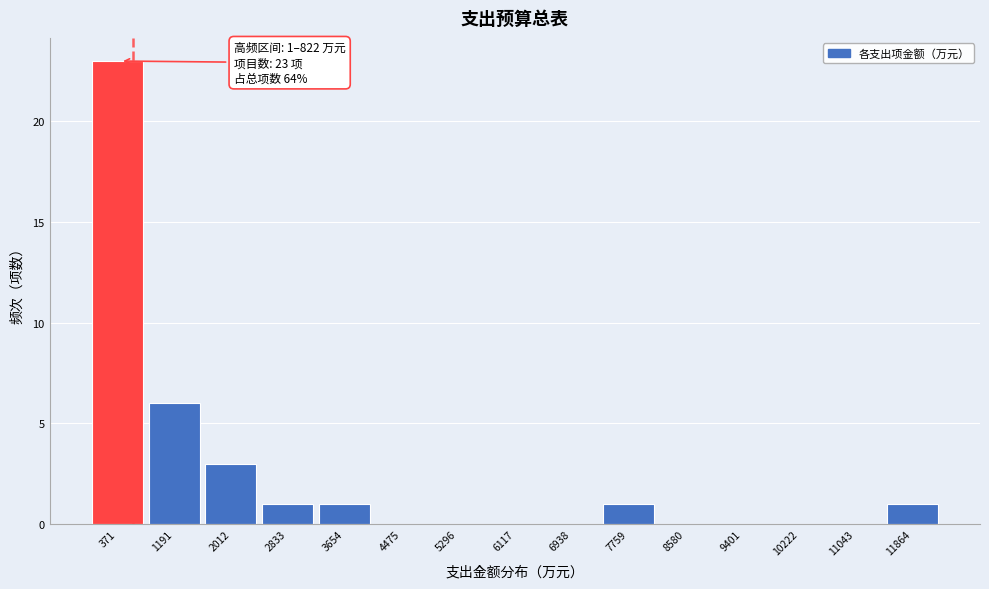

Over which range of the x-axis is the bar tallest?

0 to 800